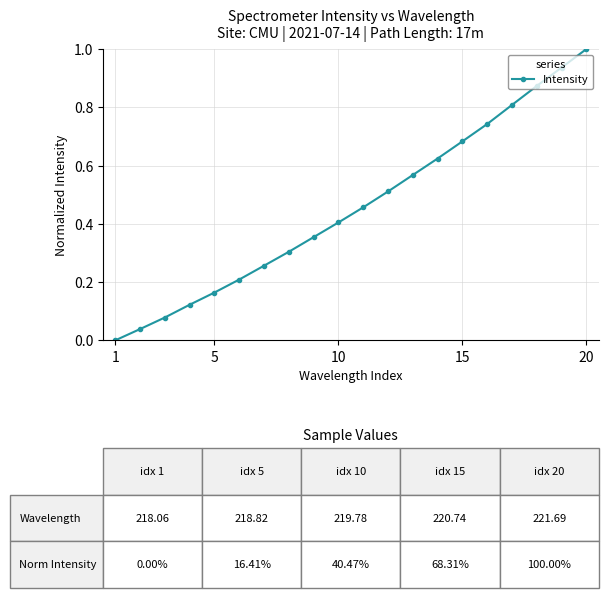

What is the sum of all values?

9.1